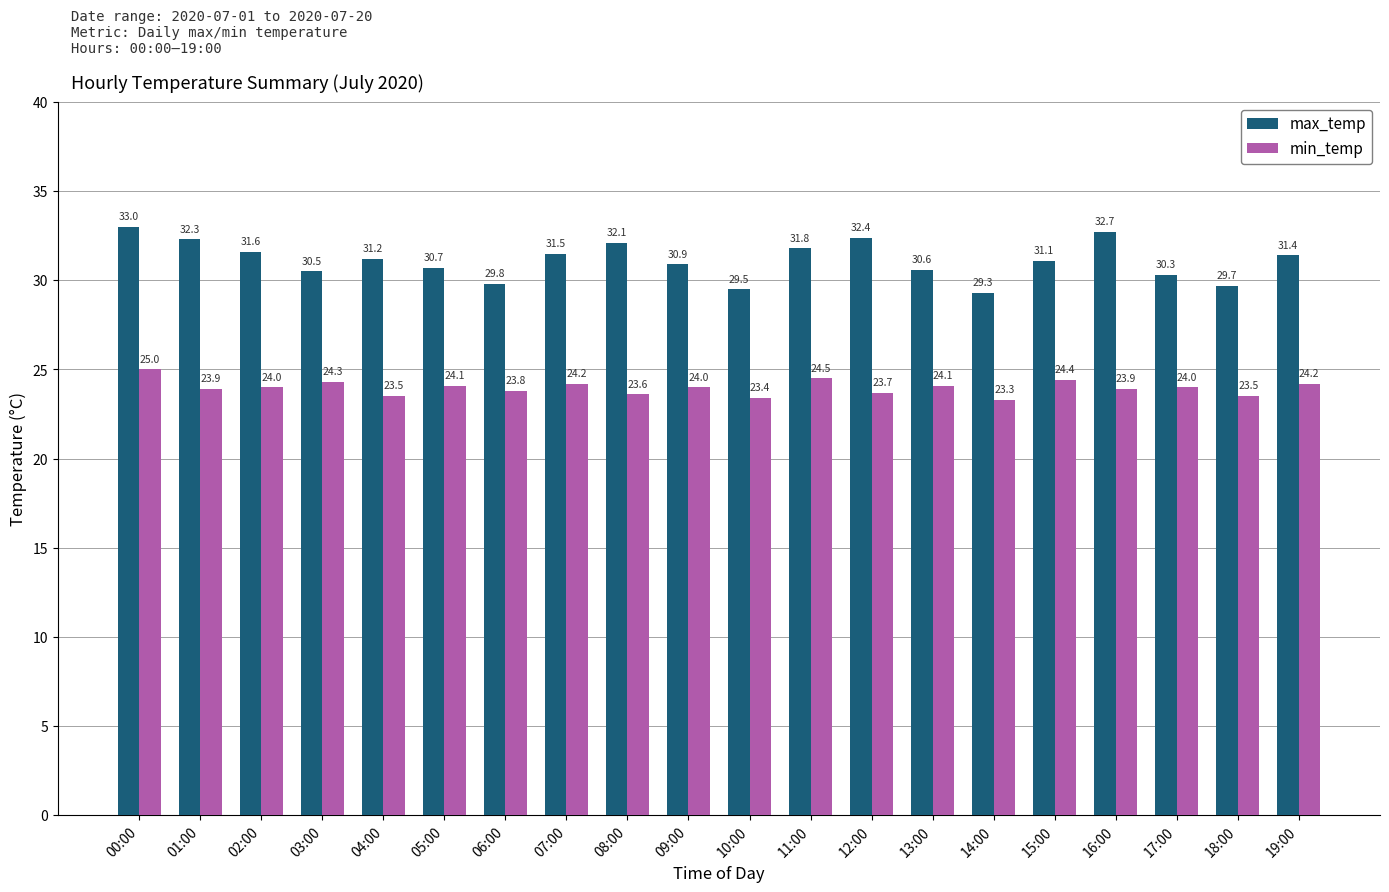

At how many categories does at least one series exceed 25?

20